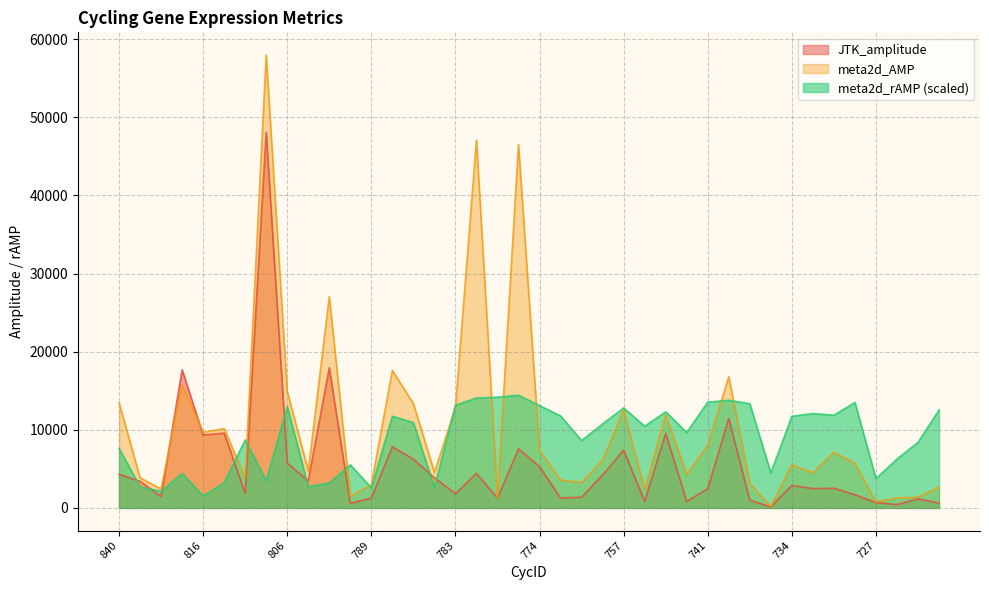

List the series in order of their peak value, lowest first.

meta2d_rAMP (scaled), JTK_amplitude, meta2d_AMP